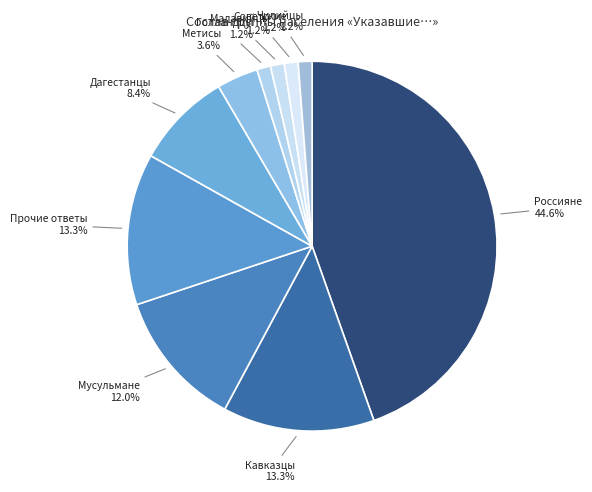

How many slices are in this pie chart?

10